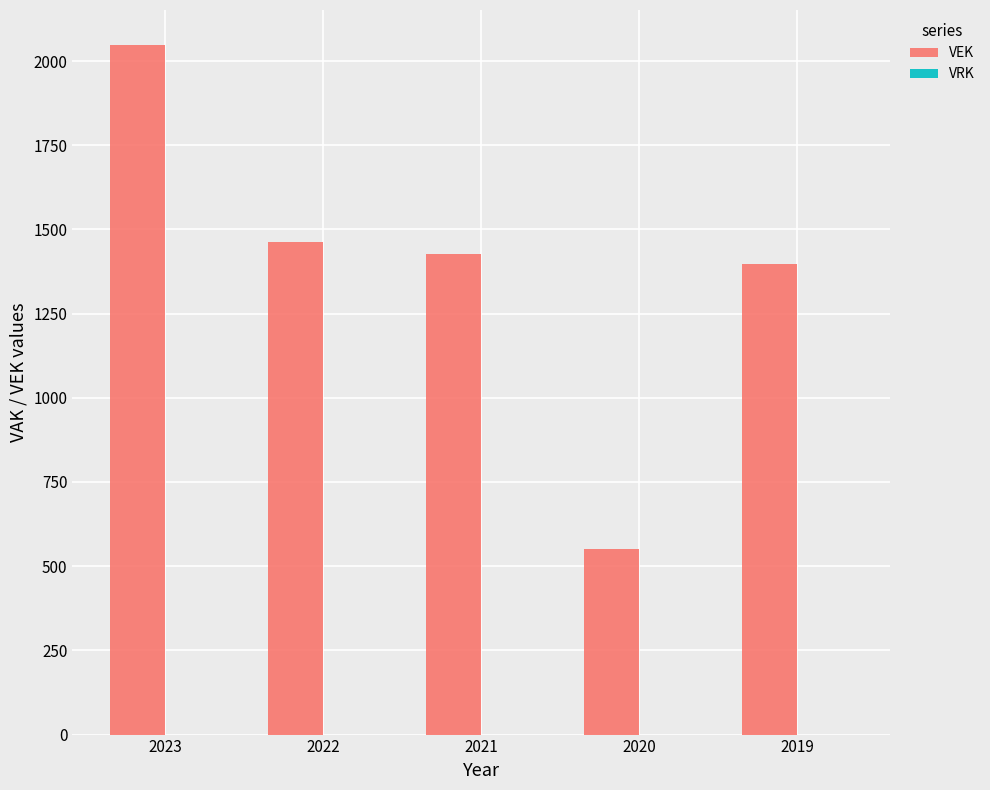

What is the minimum value shown in the chart?

551